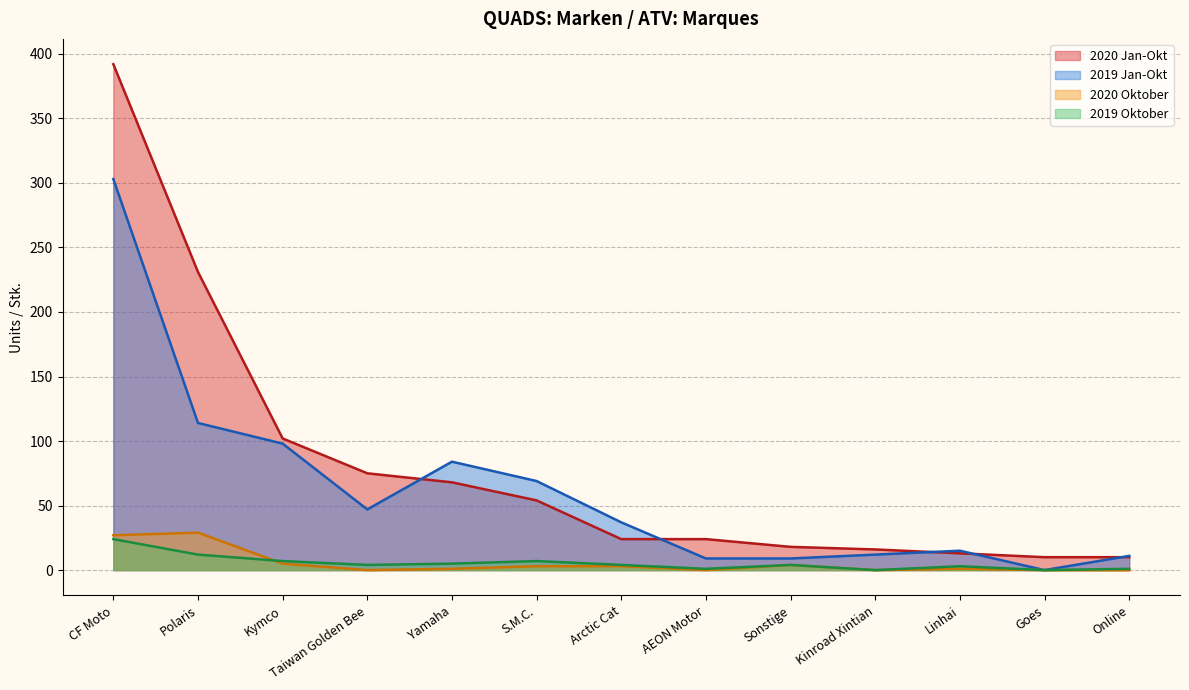

Which series changed the most between Linhai and Online?

2019 Jan-Okt